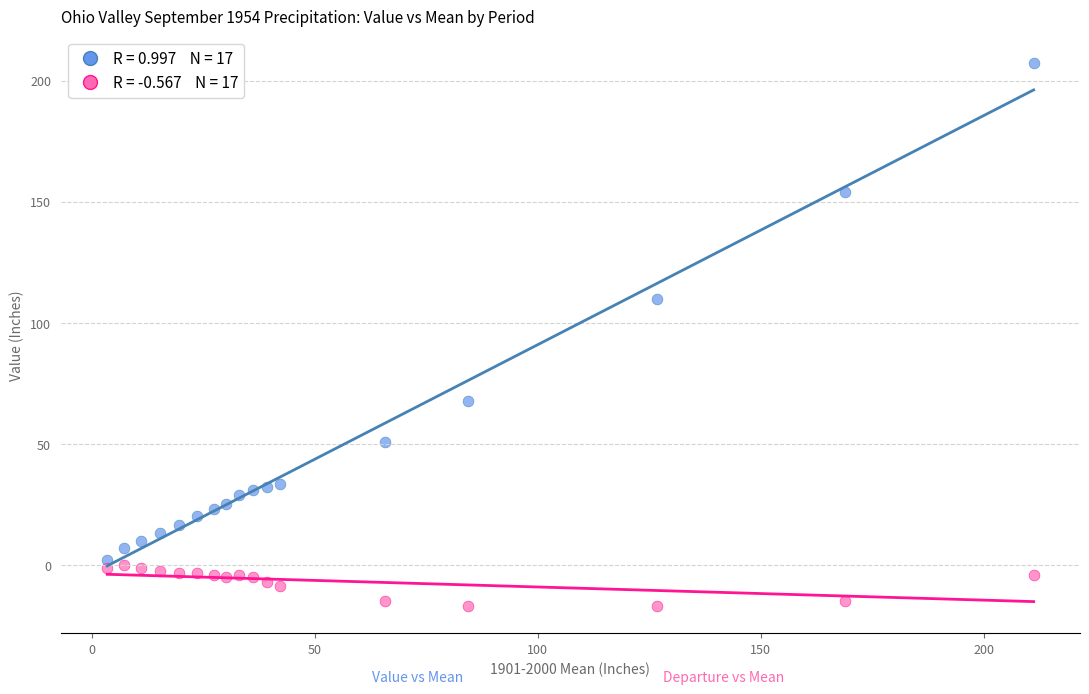

Across all series, what Y value is closest to 95?

109.9